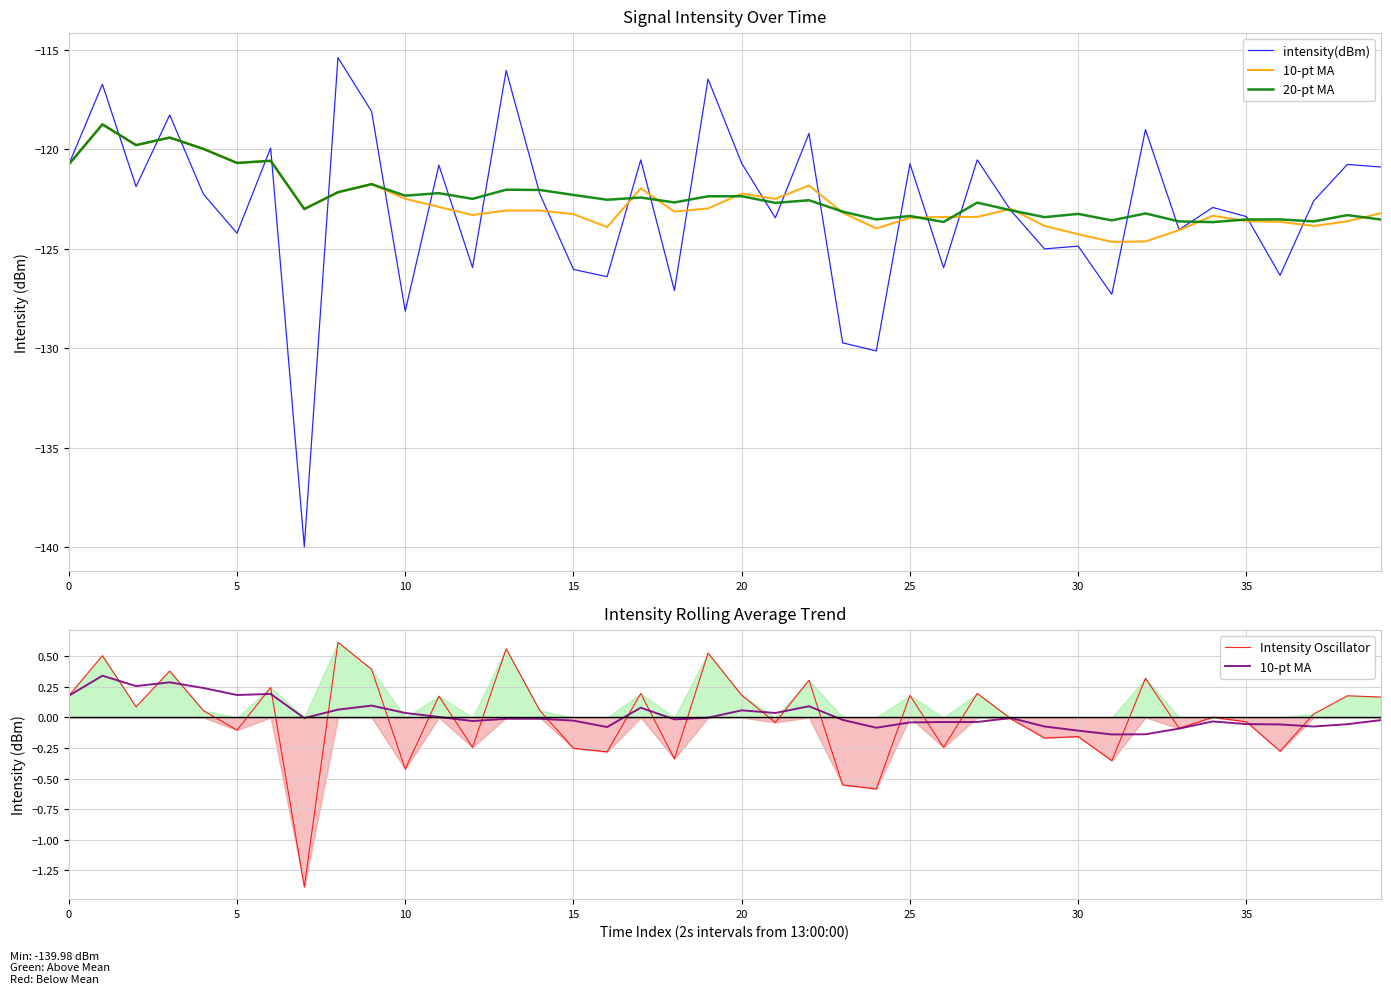

Reading left to right, what are all the values shown in this chart?

intensity(dBm): -120.8	-116.7	-121.9	-118.3	-122.2	-124.2	-119.9	-140.0	-115.4	-118.1	-128.1	-120.8	-125.9	-116.0	-122.2	-126.0	-126.4	-120.5	-127.1	-116.5	-120.7	-123.4	-119.2	-129.7	-130.1	-120.7	-125.9	-120.5	-123.1	-125.0	-124.9	-127.3	-119.0	-124.0	-122.9	-123.4	-126.3	-122.6	-120.8	-120.9
10-pt MA: 0.2	0.3	0.3	0.3	0.2	0.2	0.2	-0.0	0.1	0.1	0.0	0.0	-0.0	-0.0	-0.0	-0.0	-0.1	0.1	-0.0	-0.0	0.1	0.0	0.1	-0.0	-0.1	-0.0	-0.0	-0.0	-0.0	-0.1	-0.1	-0.1	-0.1	-0.1	-0.0	-0.1	-0.1	-0.1	-0.1	-0.0
20-pt MA: -120.8	-118.7	-119.8	-119.4	-120.0	-120.7	-120.6	-123.0	-122.1	-121.7	-122.3	-122.2	-122.5	-122.0	-122.0	-122.3	-122.5	-122.4	-122.7	-122.4	-122.4	-122.7	-122.6	-123.1	-123.5	-123.3	-123.6	-122.7	-123.1	-123.4	-123.2	-123.6	-123.2	-123.6	-123.7	-123.5	-123.5	-123.6	-123.3	-123.5
Intensity Oscillator: 0.2	0.5	0.1	0.4	0.1	-0.1	0.2	-1.4	0.6	0.4	-0.4	0.2	-0.2	0.6	0.1	-0.3	-0.3	0.2	-0.3	0.5	0.2	-0.0	0.3	-0.6	-0.6	0.2	-0.2	0.2	-0.0	-0.2	-0.2	-0.4	0.3	-0.1	0.0	-0.0	-0.3	0.0	0.2	0.2